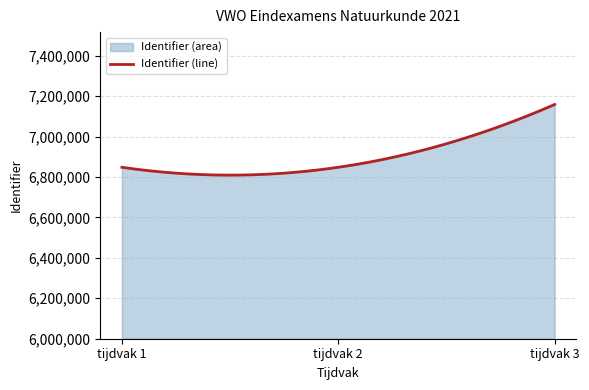

What is the value of the 2nd point from the left?

6848045